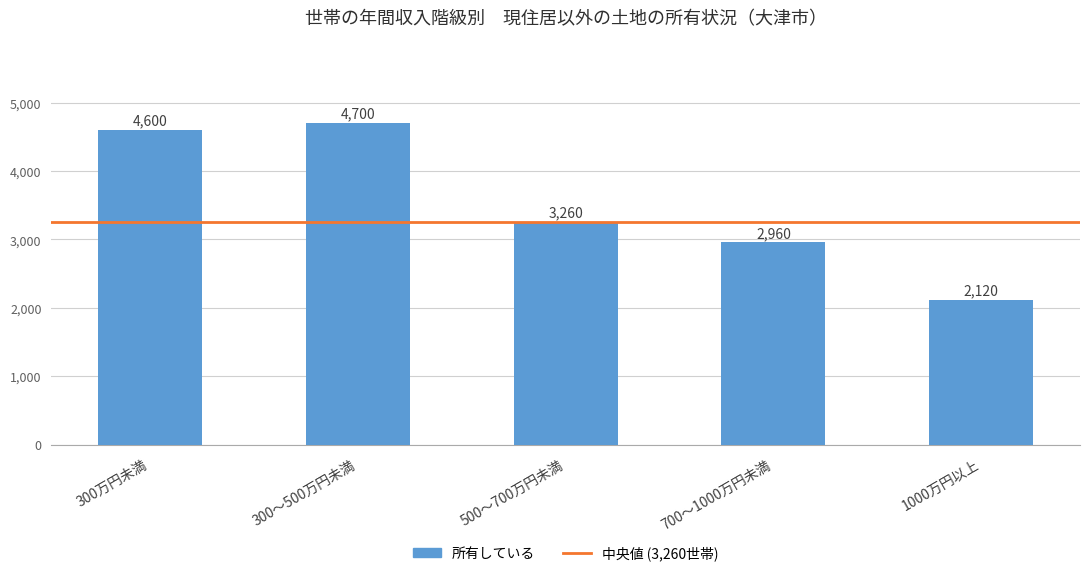

True or false: the data shows 706 at 700～1000万円未満.

False